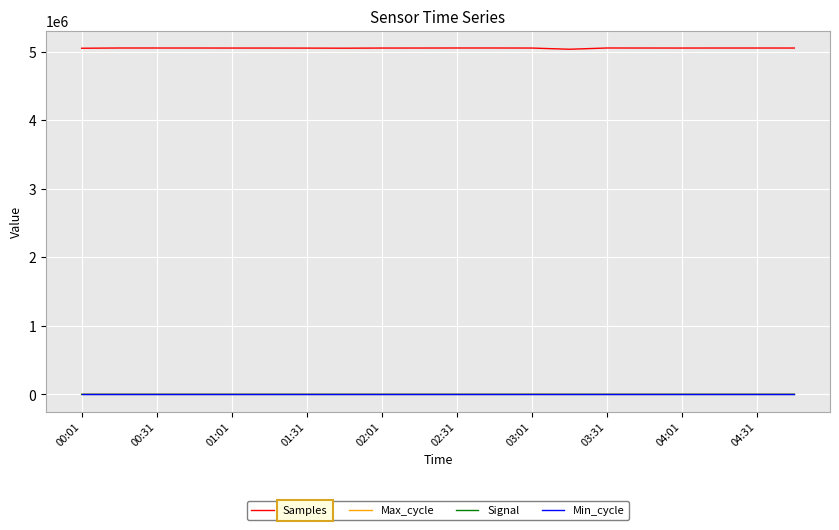

What is the minimum value shown in the chart?

-78